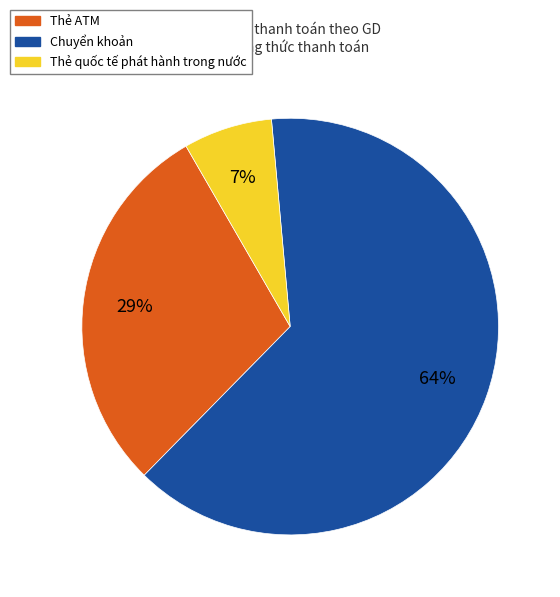

What percentage is the Chuyển khoản slice, to the nearest percent?

64%